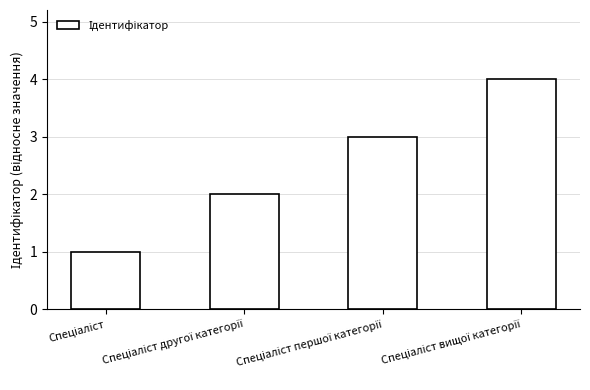

Are the bars grouped side by side (vs. stacked)?

No